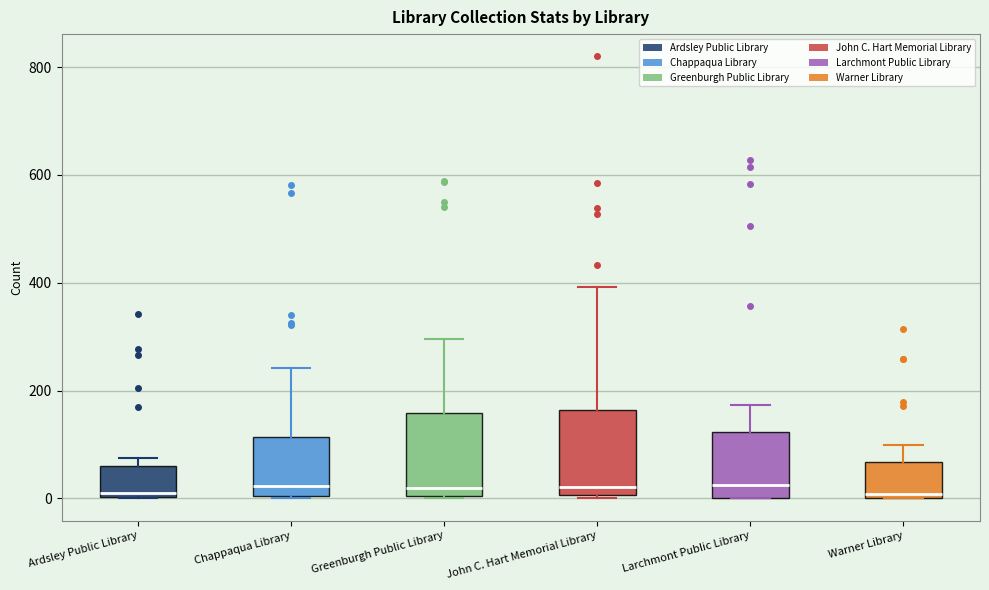

Reading left to right, transcribe this box plot: for each box, give where its median line is, the range the box spans, and where its two whiskers end, as read against the y-axis. The values are not printed on the chart, so give them approximately, as read against the axis.

Ardsley Public Library: median 20, box 0 to 60, whiskers 0 to 80
Chappaqua Library: median 20, box 0 to 120, whiskers 0 to 240
Greenburgh Public Library: median 20, box 0 to 160, whiskers 0 to 300
John C. Hart Memorial Library: median 20, box 0 to 160, whiskers 0 (just below the box's lower edge) to 400
Larchmont Public Library: median 20, box 0 to 120, whiskers 0 to 180
Warner Library: median 0 (just above the box's lower edge), box 0 to 60, whiskers 0 to 100